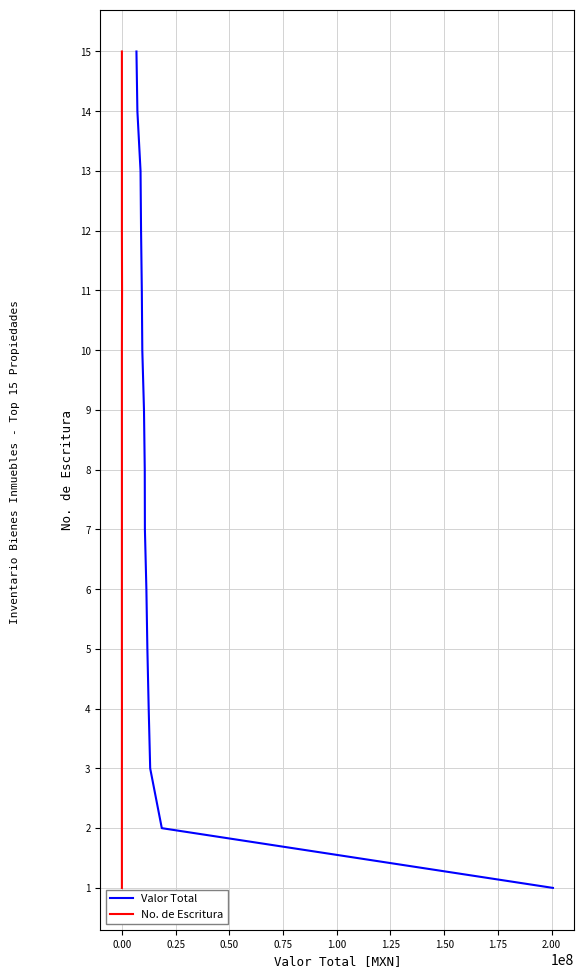

True or false: Valor Total has a value of 7 at 0.75.

False